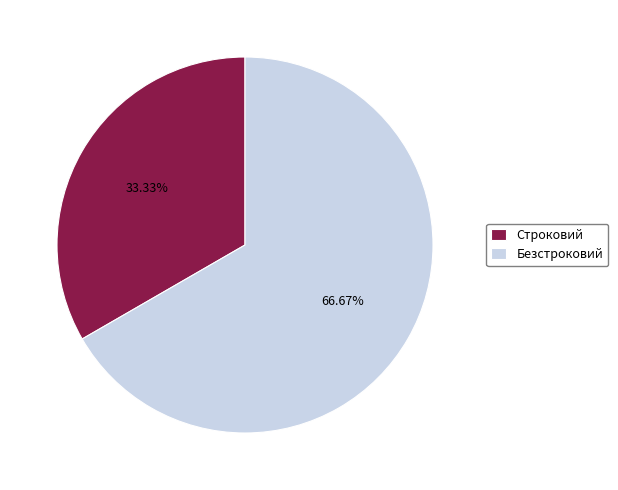

Is there any slice that represents more than half of the pie?

Yes